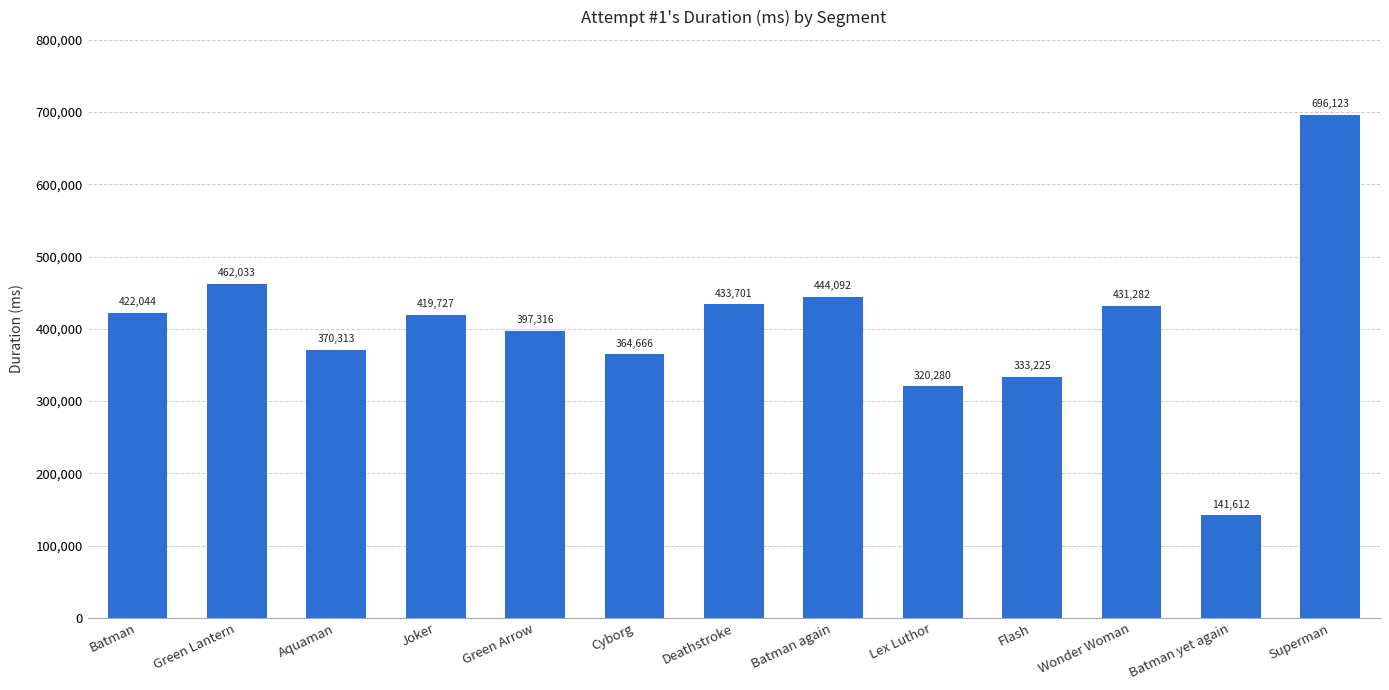

Reading left to right, extract all data points from this chart.

422044	462033	370313	419727	397316	364666	433701	444092	320280	333225	431282	141612	696123